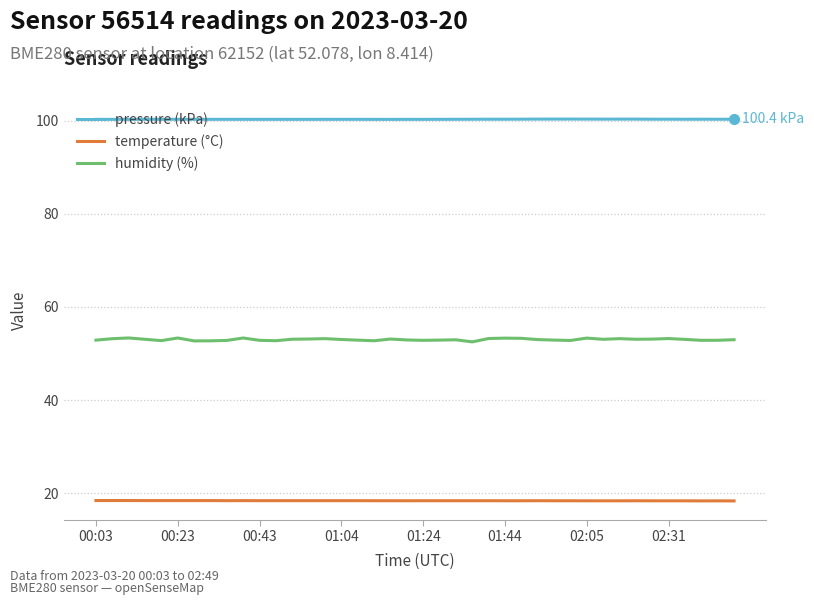

At how many categories does at least one series exceed 48?

40